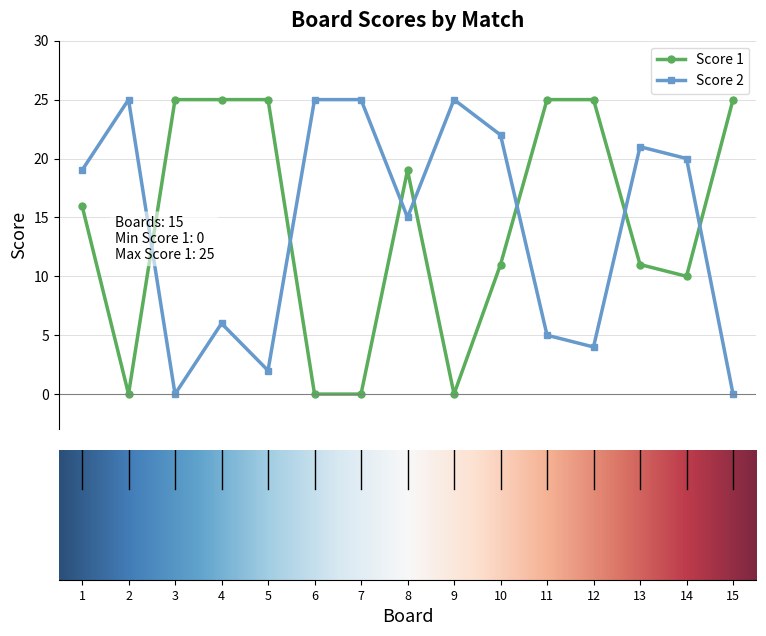

At which label does Score 1 reach its peak?

3